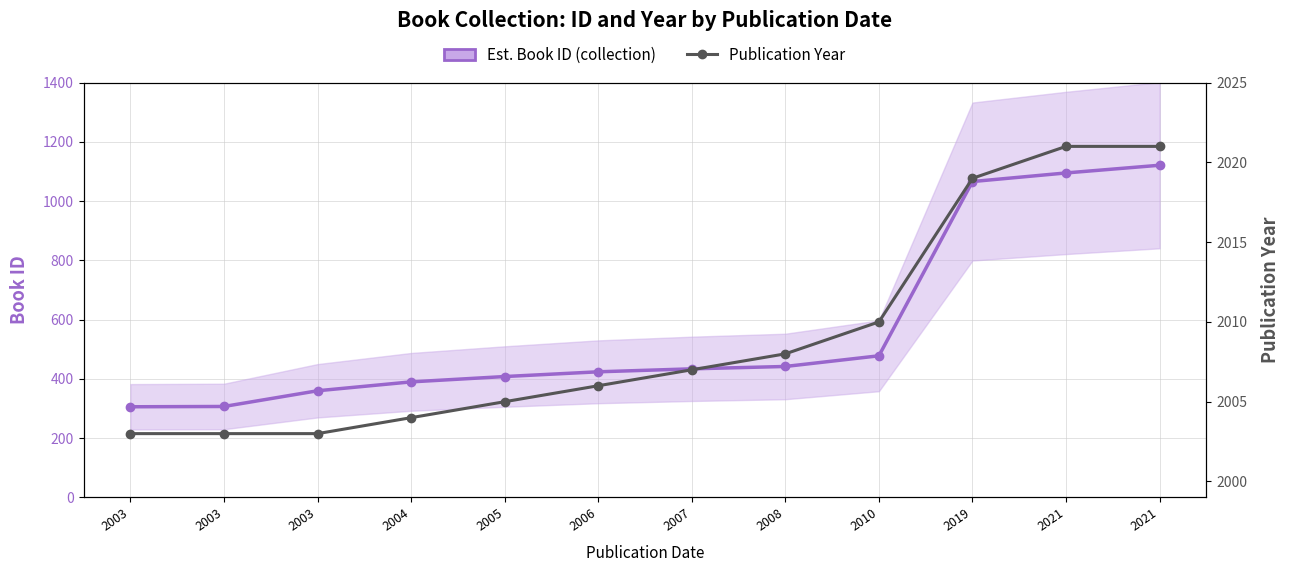

At which label does Est. Book ID (collection) reach its peak?

2021